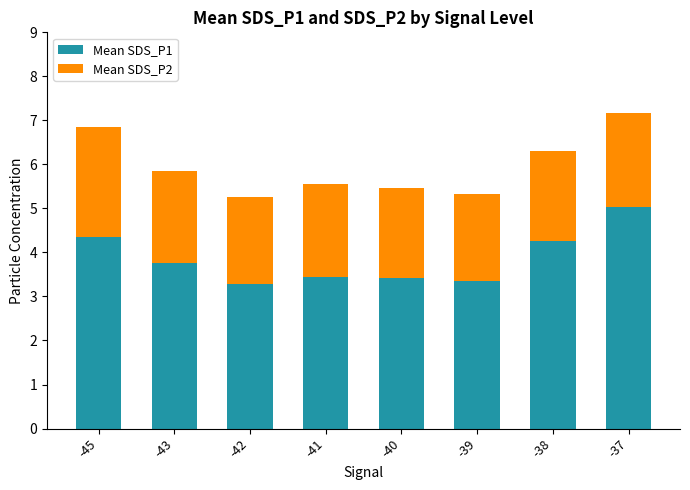

What is the sum of the Mean SDS_P1 values at -43 and -37?

8.8